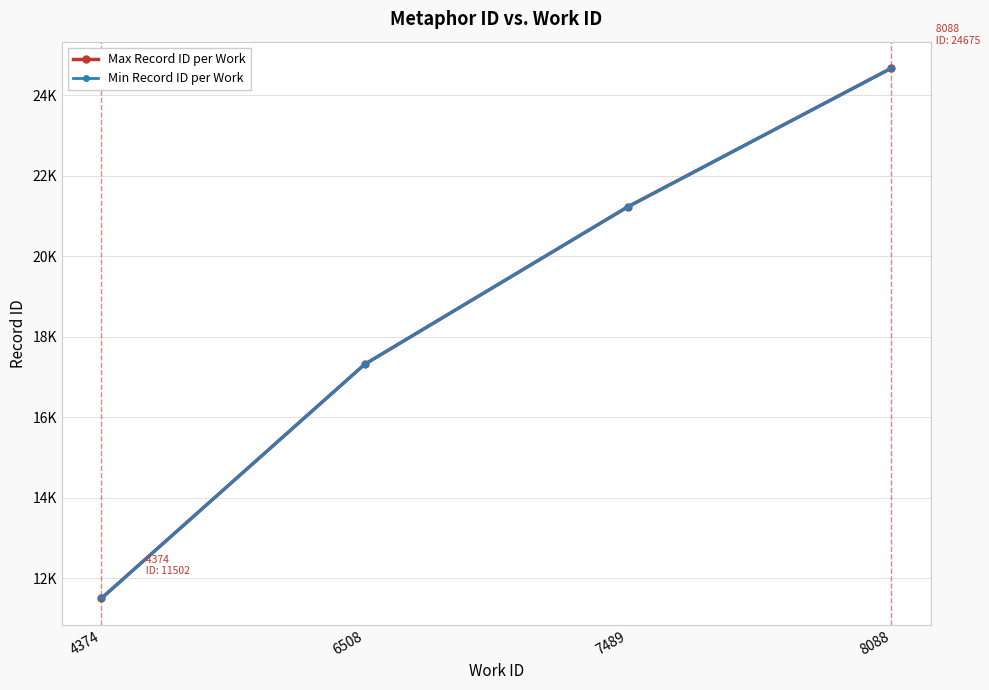

What is the total value across all series at 4374?

23000